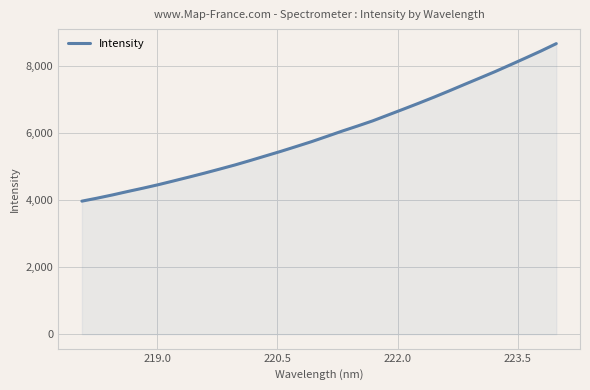

What is the smallest value displayed?

3961.5